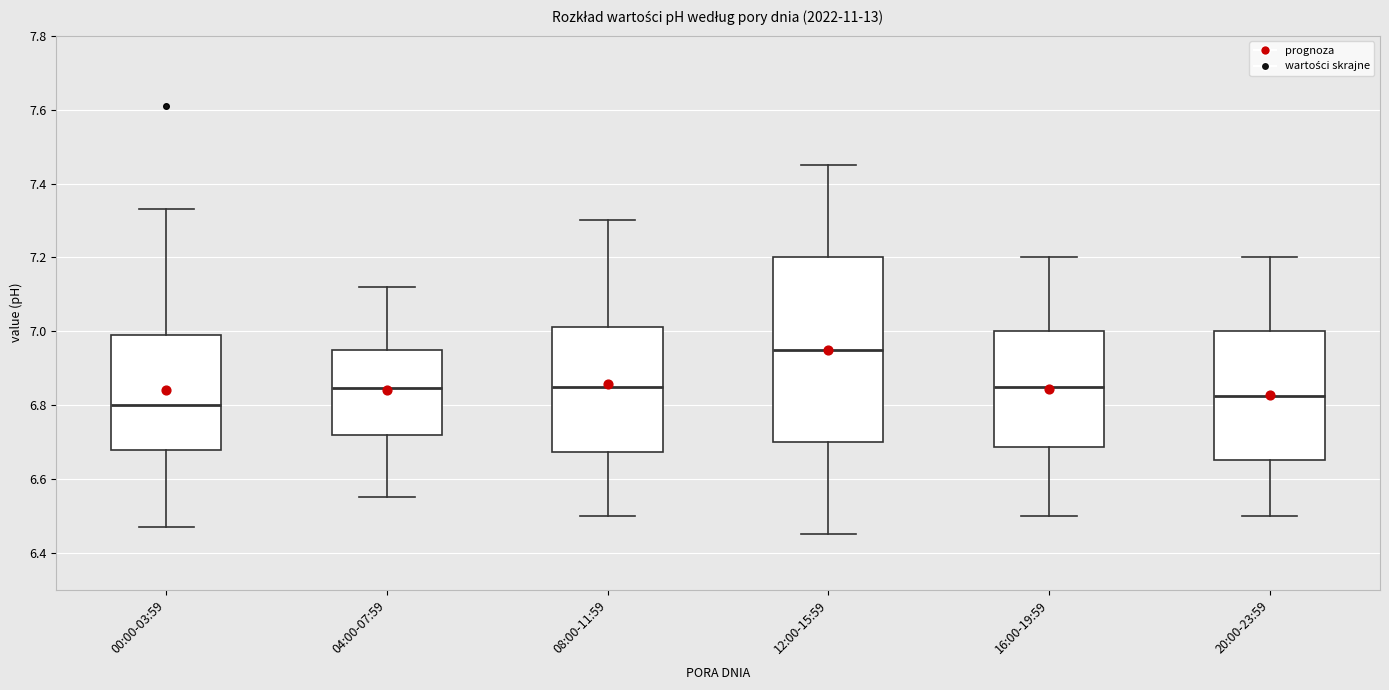

Which box's median line is the lowest?

00:00-03:59